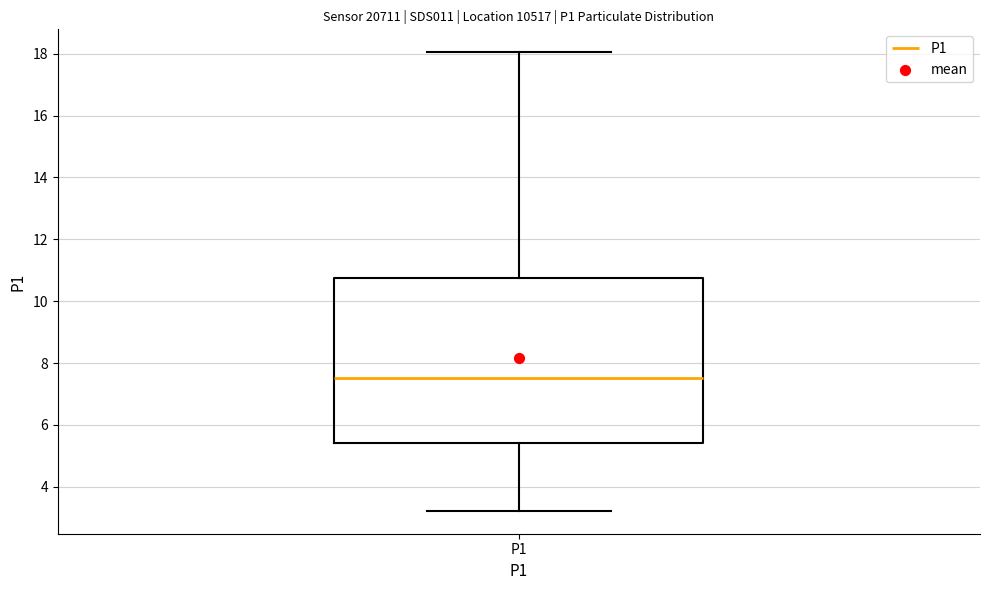

Where is the upper edge of the box for P1 on the y-axis? The values are not printed on the chart, so give them approximately, as read against the axis.

10.8